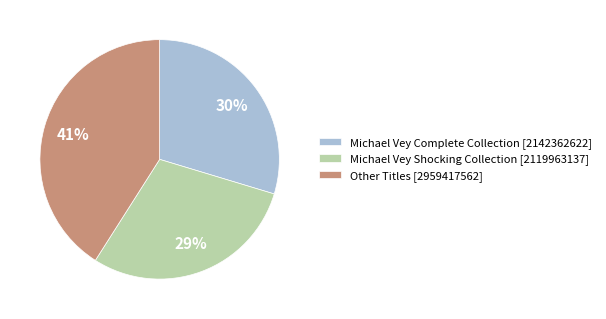

What is the ratio of the value at Michael Vey Complete Collection [2142362622] to the value at Michael Vey Shocking Collection [2119963137]?

1.0